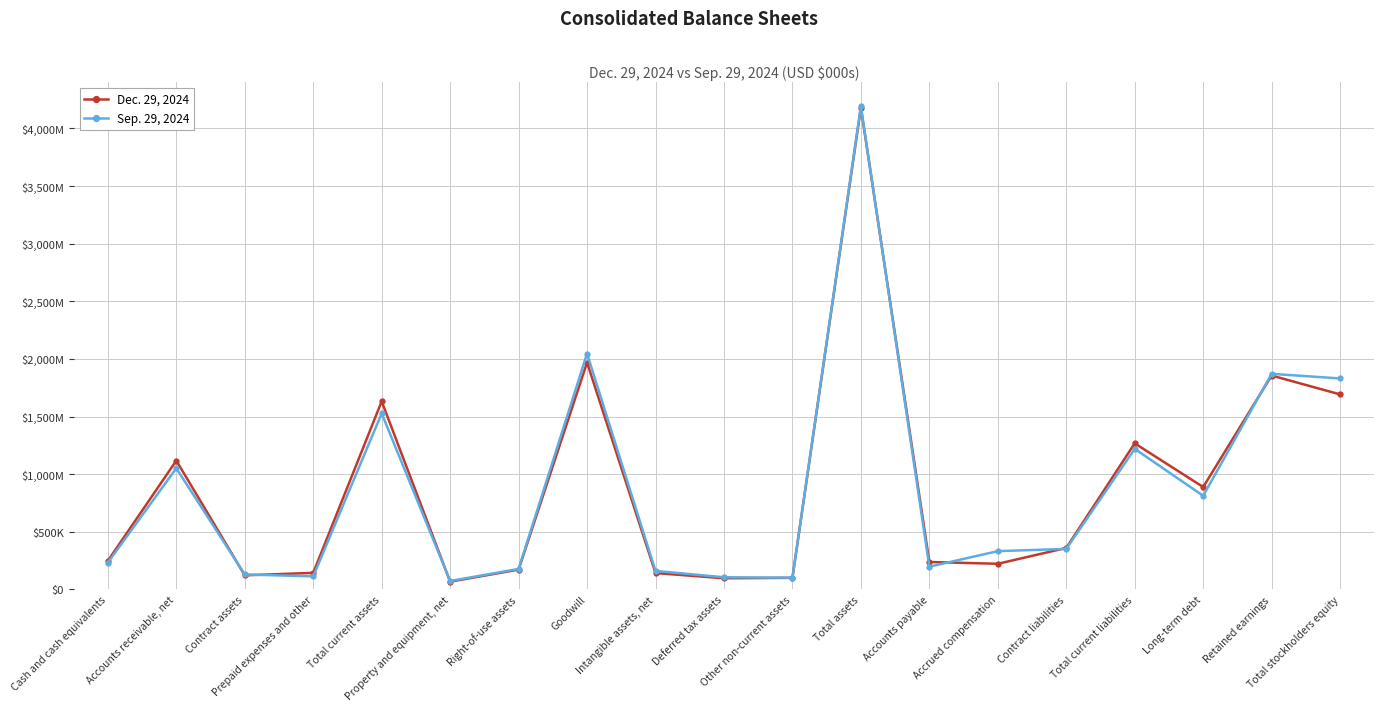

Which series has the largest range (max minus min)?

Sep. 29, 2024